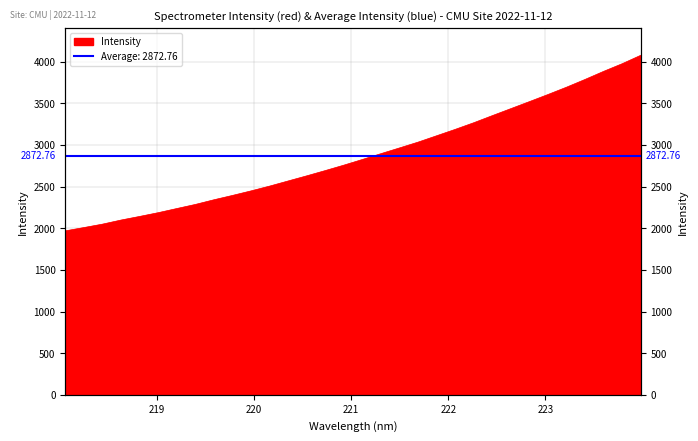

Reading left to right, list all the values displayed in this chart.

1968.4	2008.0	2049.0	2098.2	2141.6	2186.6	2236.4	2285.6	2341.7	2394.0	2448.4	2506.0	2567.8	2629.2	2692.6	2757.7	2825.9	2895.8	2964.6	3034.2	3110.7	3187.3	3267.0	3352.3	3436.4	3520.6	3605.9	3693.8	3786.9	3883.8	3975.5	4076.6